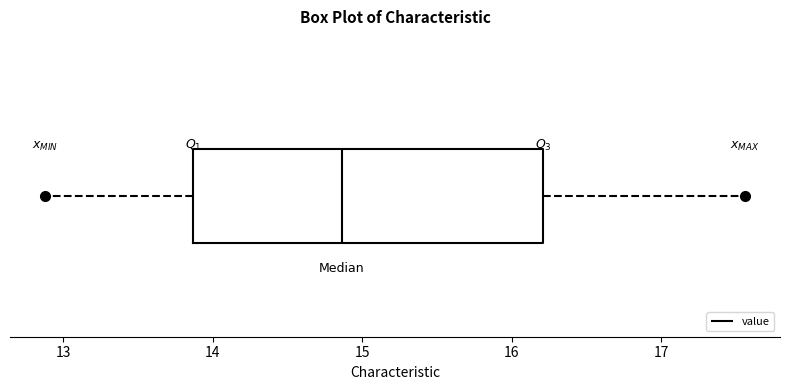

Transcribe this box plot: give where the median line is, the range the box spans, and where the two whiskers end, as read against the x-axis. The values are not printed on the chart, so give them approximately, as read against the axis.

median 14.9, box 13.9 to 16.2, whiskers 12.9 to 17.6